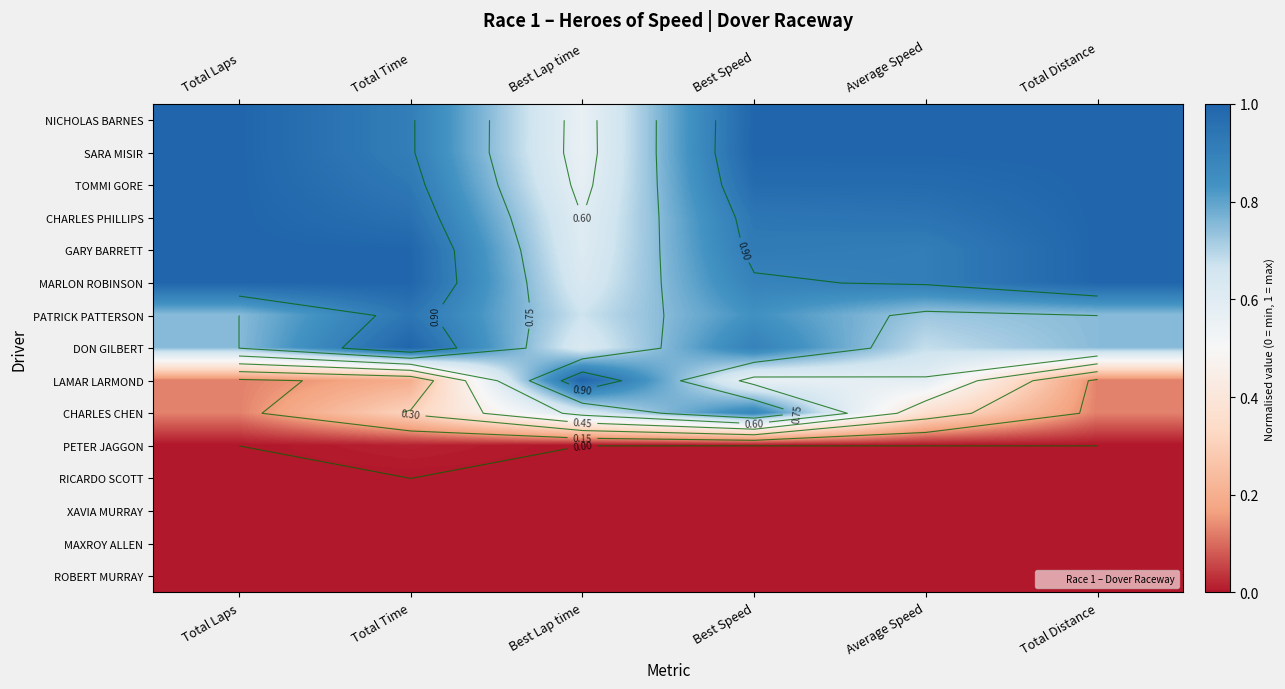

What is the difference between the maximum and minimum values in the GARY BARRETT series?

0.4